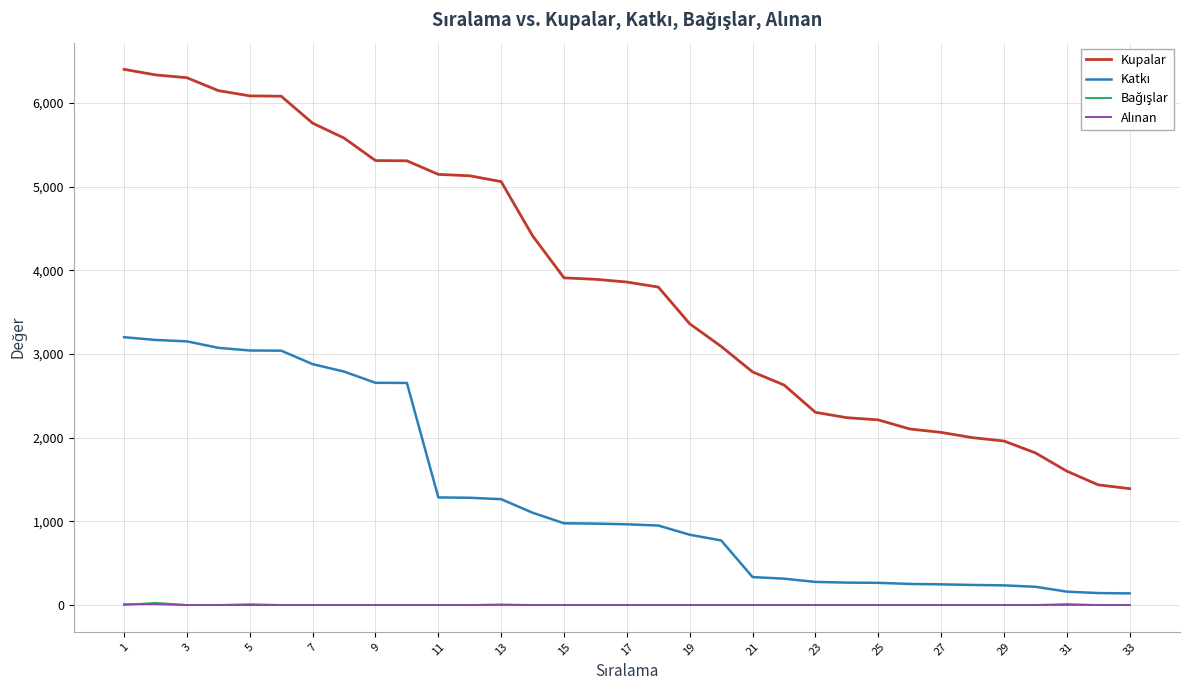

Which series has the largest total across all categories?

Kupalar